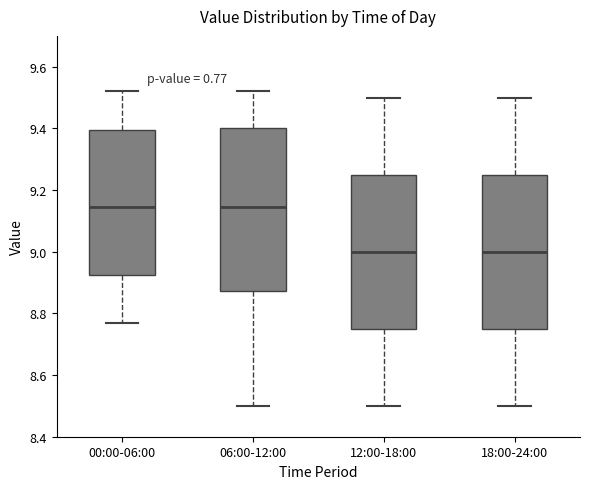

Reading left to right, transcribe this box plot: for each box, give where its median line is, the range the box spans, and where its two whiskers end, as read against the y-axis. The values are not printed on the chart, so give them approximately, as read against the axis.

00:00-06:00: median 9.14, box 8.92 to 9.40, whiskers 8.78 to 9.52
06:00-12:00: median 9.14, box 8.88 to 9.40, whiskers 8.50 to 9.52
12:00-18:00: median 9.00, box 8.76 to 9.26, whiskers 8.50 to 9.50
18:00-24:00: median 9.00, box 8.76 to 9.26, whiskers 8.50 to 9.50